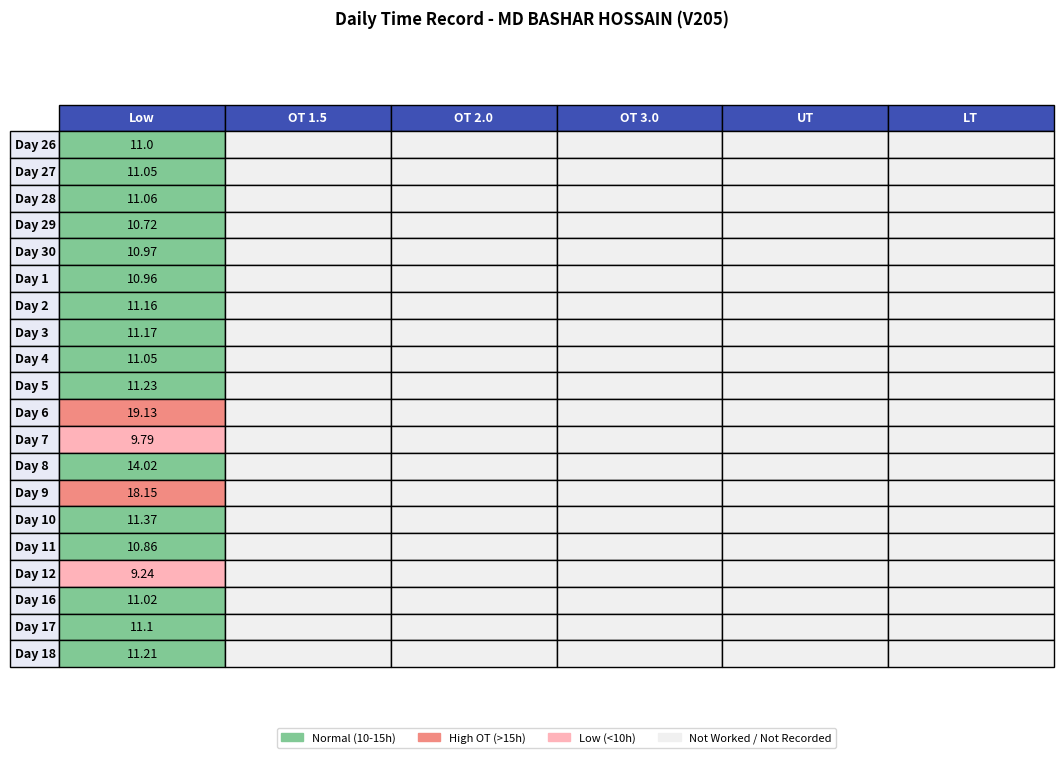

What is the spread (max minus min) of values at 0?

9.9